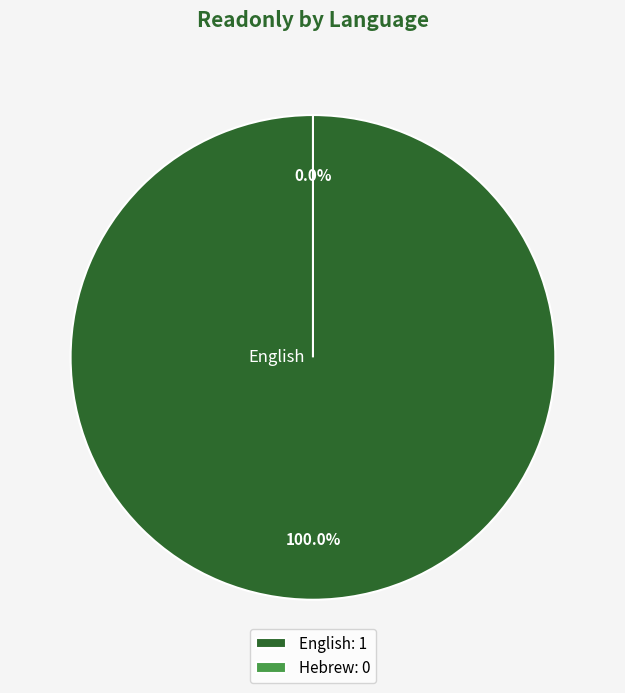

What is the change in value from English to Hebrew?

-1